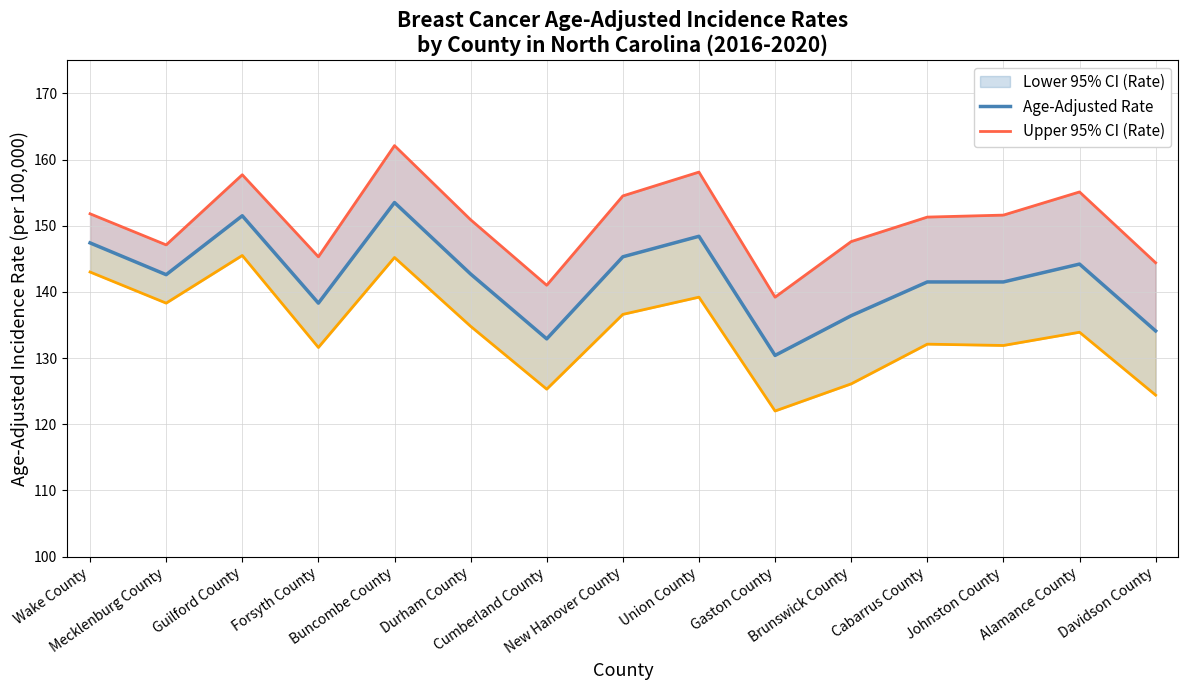

What is the highest value of the Upper 95% CI (Rate) series?

162.1